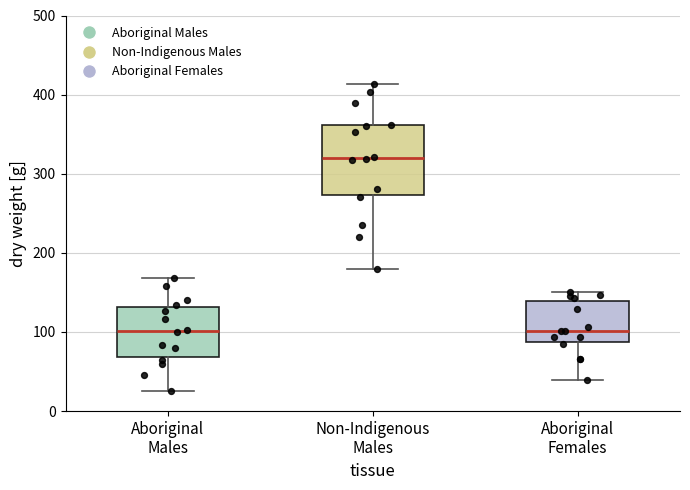

Reading left to right, transcribe this box plot: for each box, give where its median line is, the range the box spans, and where its two whiskers end, as read against the y-axis. The values are not printed on the chart, so give them approximately, as read against the axis.

Aboriginal Males: median 100, box 70 to 130, whiskers 30 to 170
Non-Indigenous Males: median 320, box 270 to 360, whiskers 180 to 410
Aboriginal Females: median 100, box 90 to 140, whiskers 40 to 150